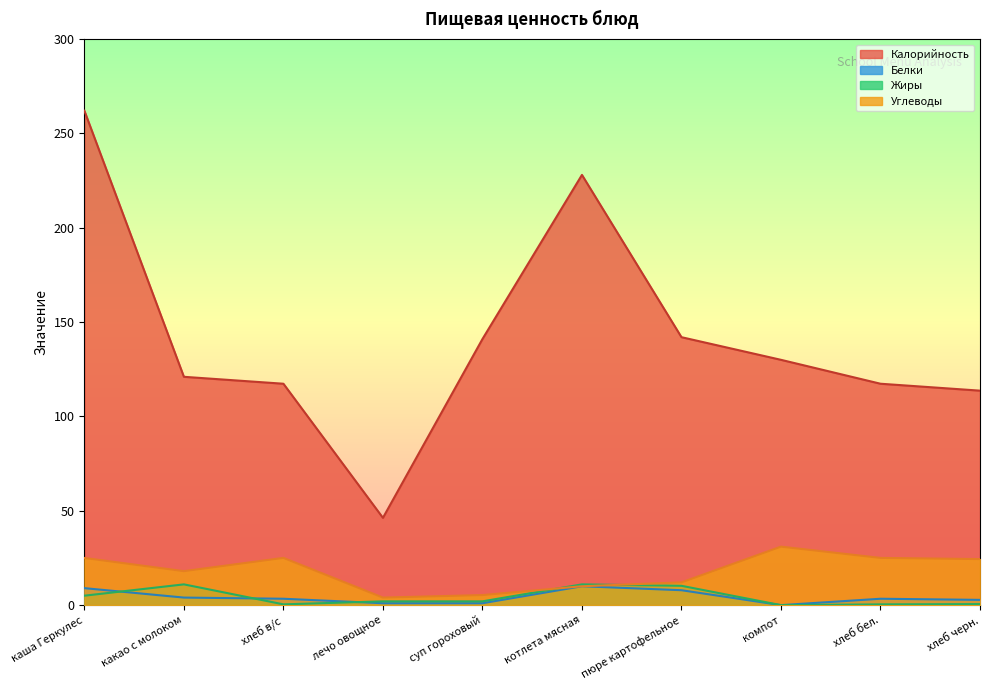

Rank the series at лечо овощное from highest to lowest value.

Калорийность, Углеводы, Жиры, Белки